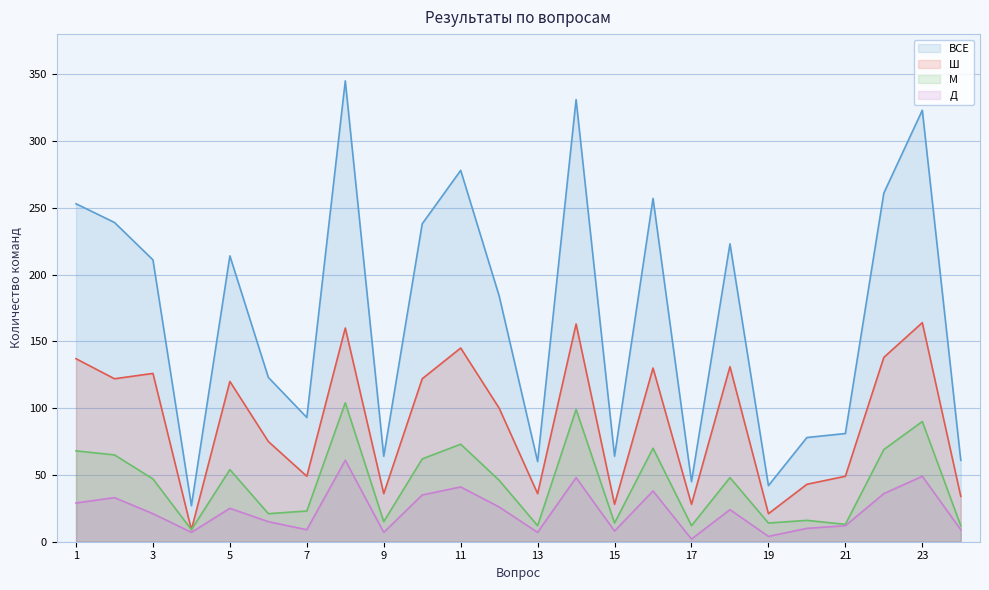

Reading left to right, transcribe all the data shown in this chart.

ВСЕ: 1=253	2=239	3=211	4=27	5=214	6=123	7=93	8=345	9=64	10=238	11=278	12=184	13=60	14=331	15=64	16=257	17=45	18=223	19=42	20=78	21=81	22=261	23=323	24=61
Ш: 1=137	2=122	3=126	4=9	5=120	6=75	7=49	8=160	9=36	10=122	11=145	12=100	13=36	14=163	15=28	16=130	17=28	18=131	19=21	20=43	21=49	22=138	23=164	24=34
М: 1=68	2=65	3=47	4=9	5=54	6=21	7=23	8=104	9=15	10=62	11=73	12=46	13=12	14=99	15=14	16=70	17=12	18=48	19=14	20=16	21=13	22=69	23=90	24=12
Д: 1=29	2=33	3=21	4=7	5=25	6=15	7=9	8=61	9=7	10=35	11=41	12=26	13=7	14=48	15=8	16=38	17=2	18=24	19=4	20=10	21=12	22=36	23=49	24=9